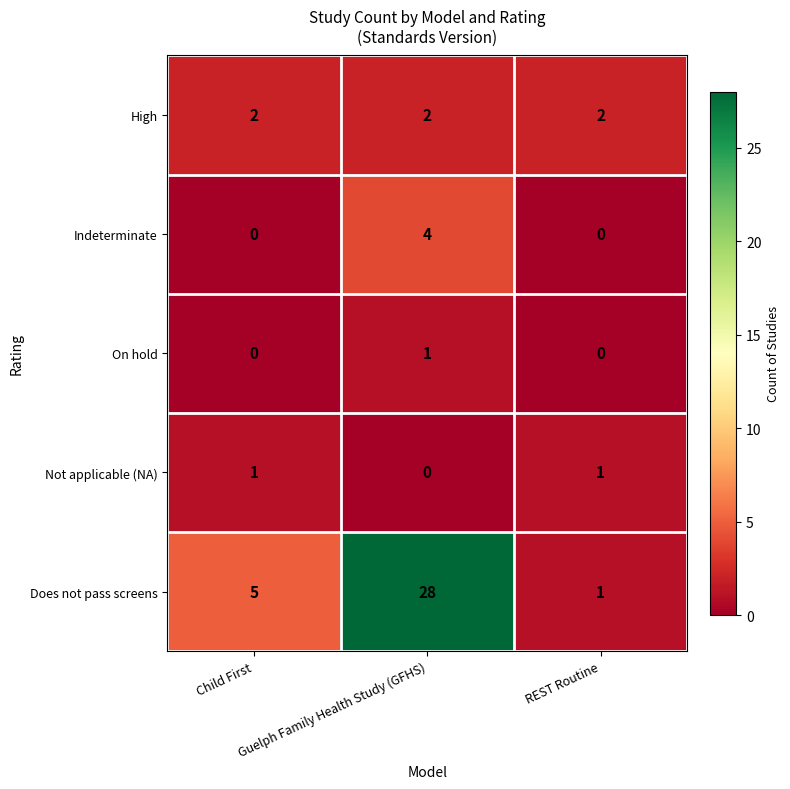

How many data points does each series have?

3